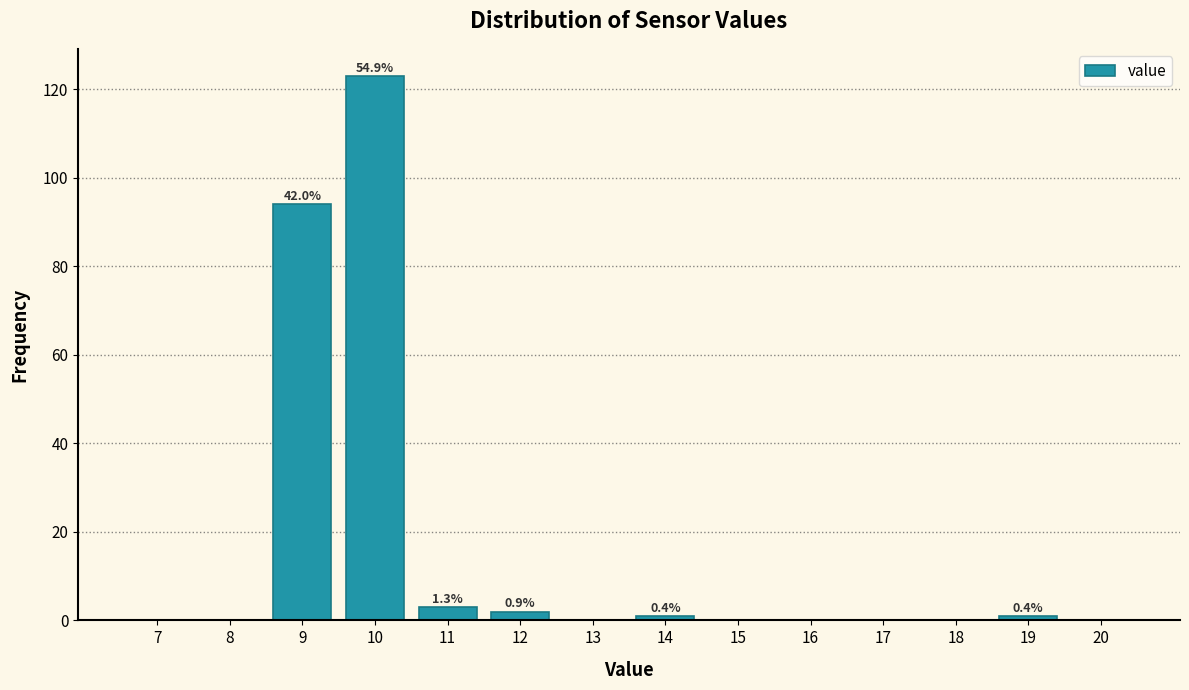

Reading left to right, what are all the values shown in this chart?

7=0	8=0	9=94	10=123	11=3	12=2	13=0	14=1	15=0	16=0	17=0	18=0	19=1	20=0